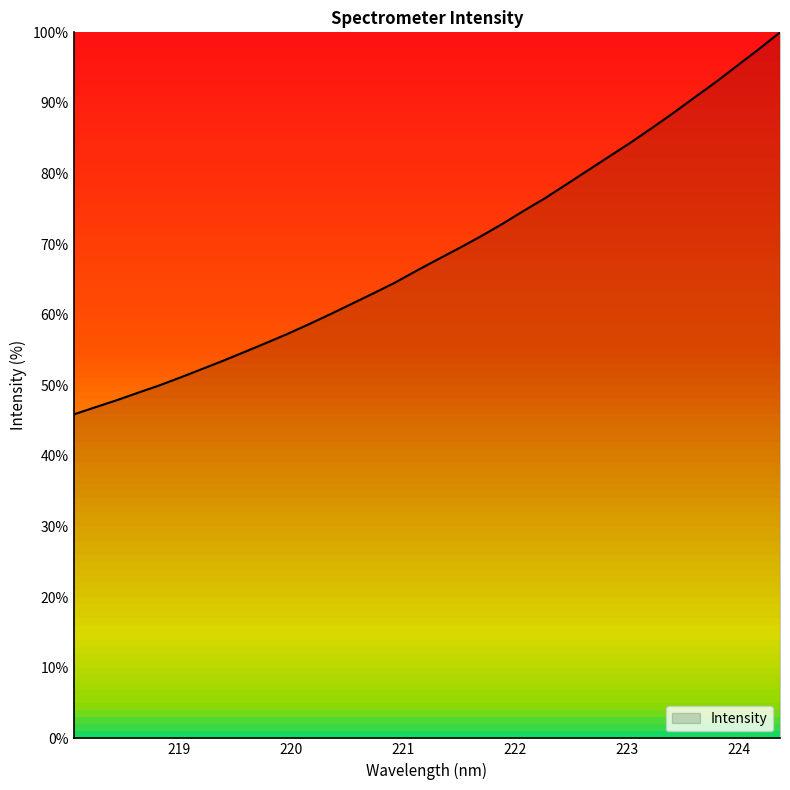

What is the greatest value displayed?

100.0